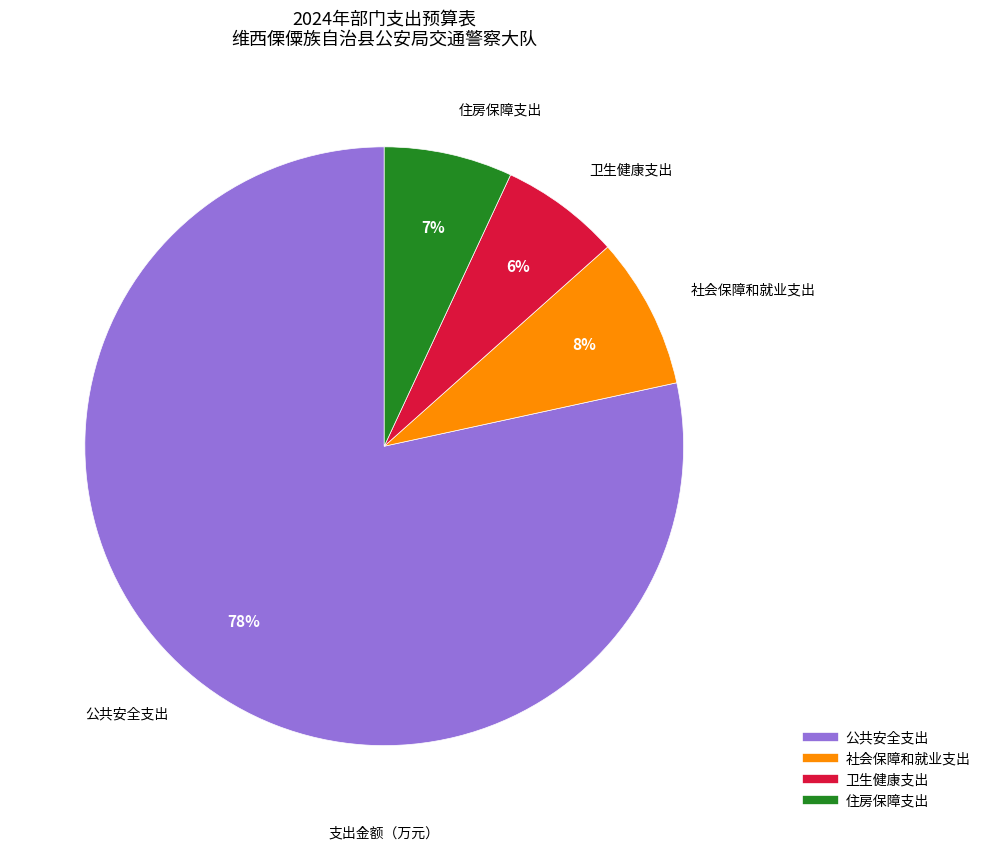

How many segments does this pie chart have?

4